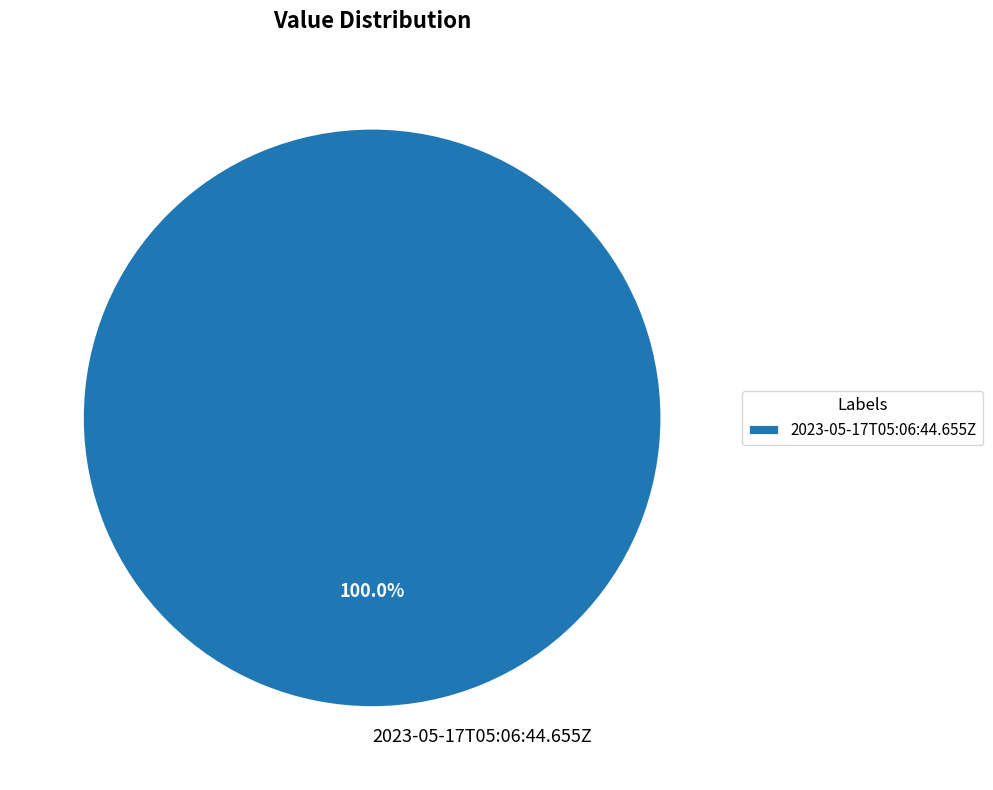

Count the number of slices in the pie.

1